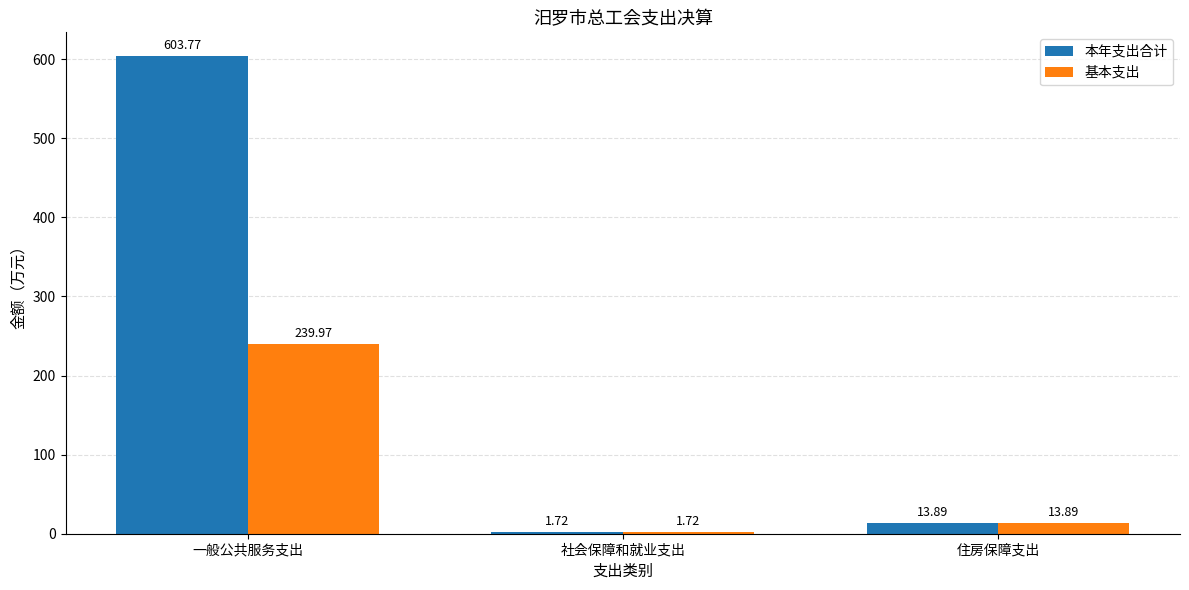

Which series changed the most between 一般公共服务支出 and 社会保障和就业支出?

本年支出合计